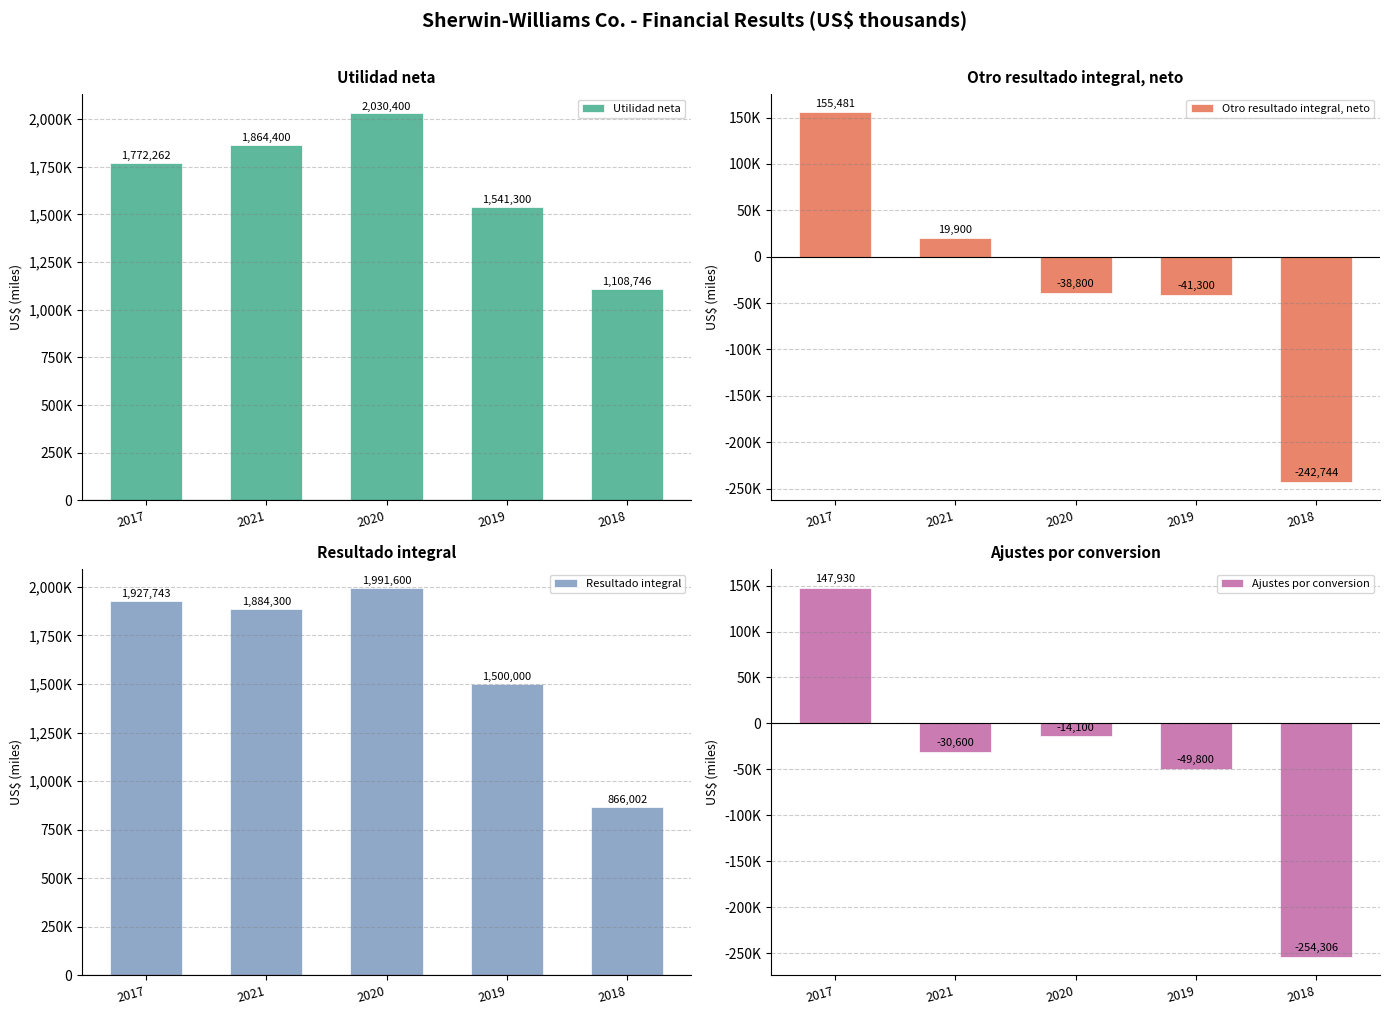

Rank the series at 2018 from highest to lowest value.

Utilidad neta, Resultado integral, Otro resultado integral, neto, Ajustes por conversion